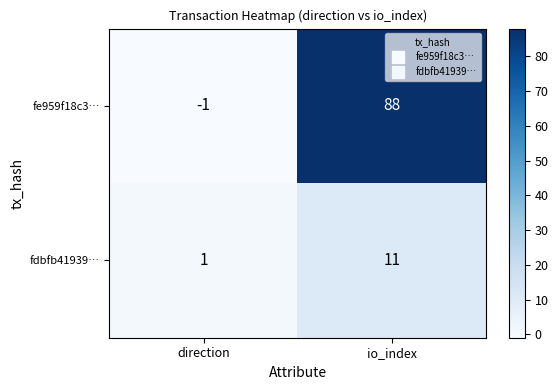

Which series has the largest total across all categories?

fe959f18c3…